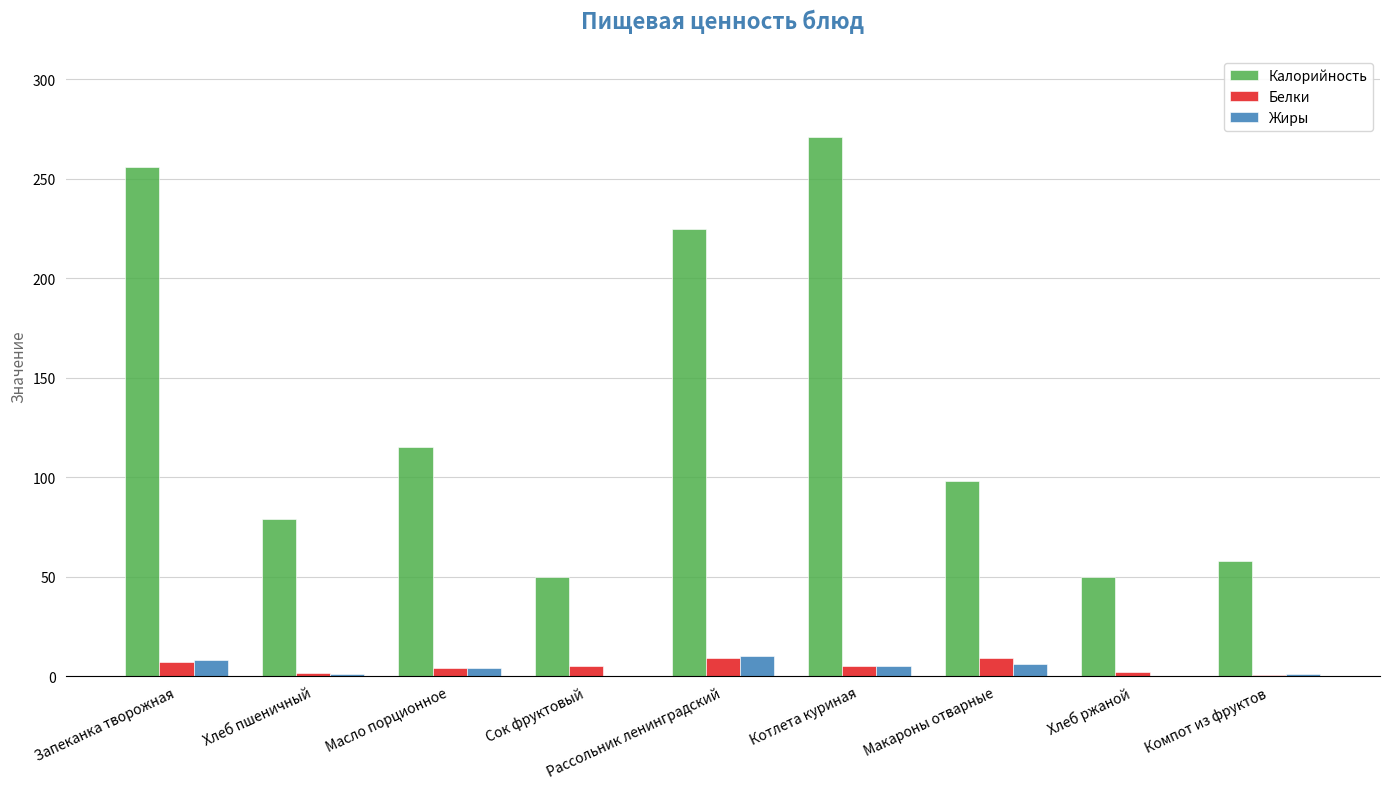

Between Запеканка творожная and Масло порционное, which series saw the biggest shift?

Калорийность